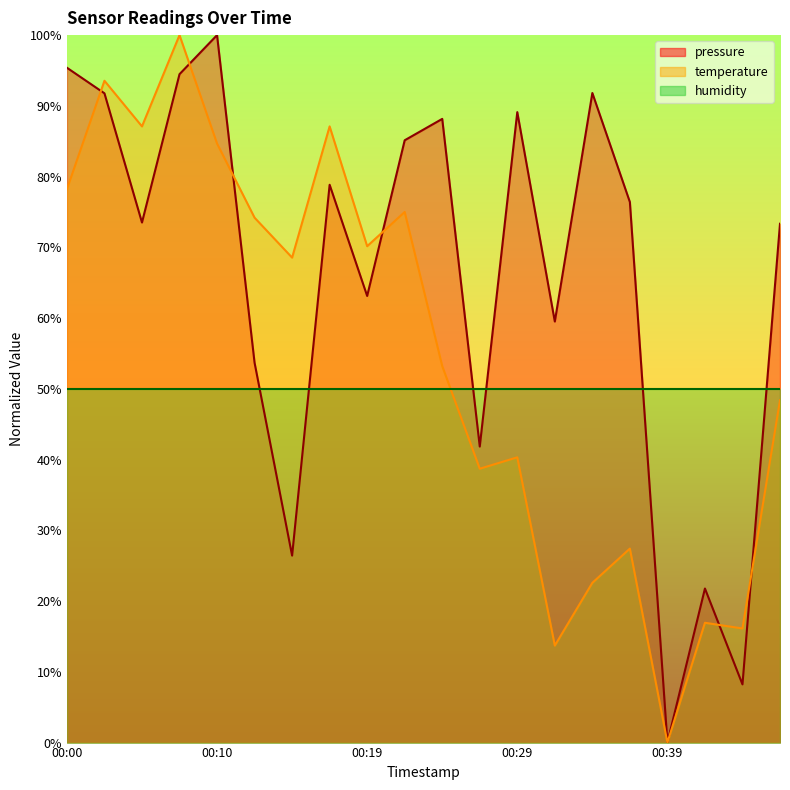

Reading left to right, list all the values displayed in this chart.

pressure: 95.4	91.8	73.5	94.5	100.0	53.7	26.4	78.8	63.1	85.1	88.2	41.8	89.1	59.5	91.8	76.4	0.0	21.8	8.2	73.3
temperature: 78.2	93.5	87.1	100.0	84.7	74.2	68.5	87.1	70.2	75.0	53.2	38.7	40.3	13.7	22.6	27.4	0.0	16.9	16.1	48.4